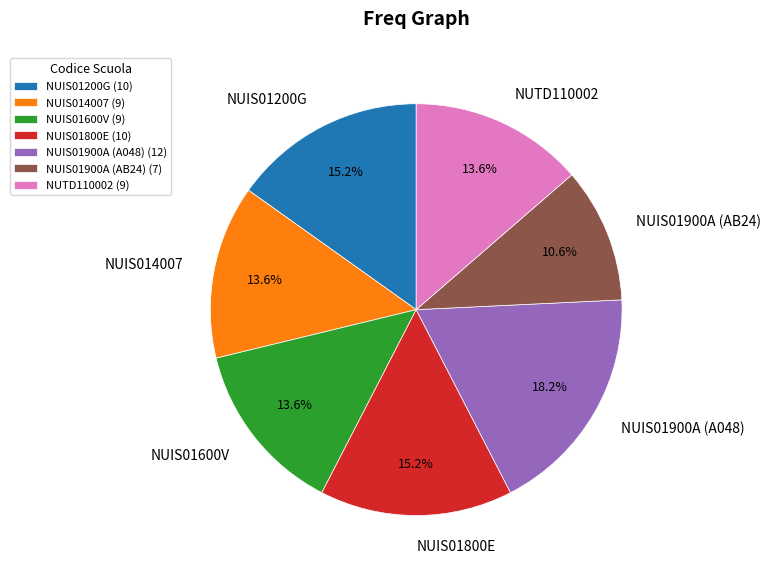

Between NUIS01200G and NUIS01900A (A048), which is larger?

NUIS01900A (A048)